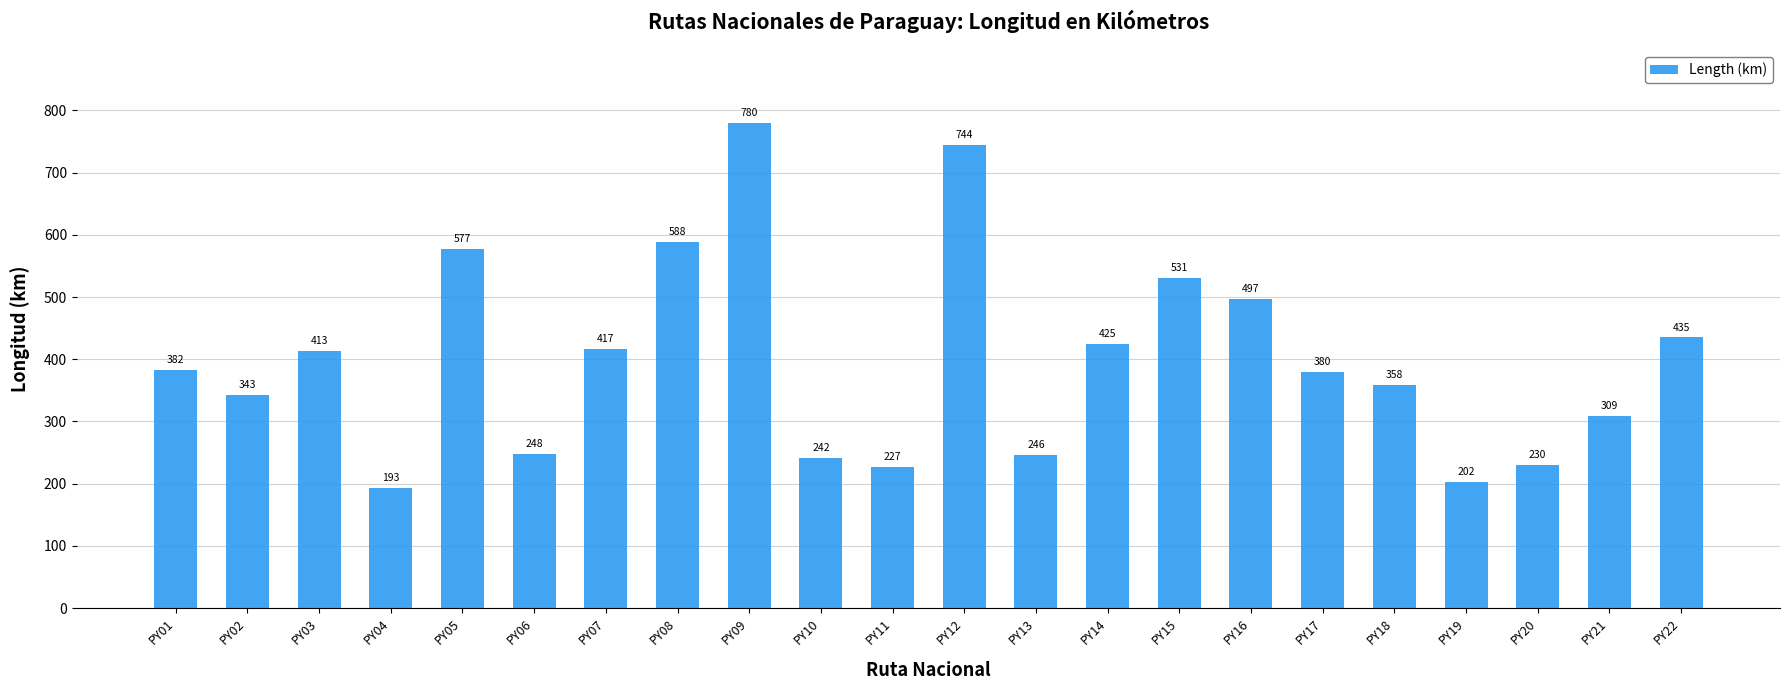

The value at PY18 is 523. True or false?

False